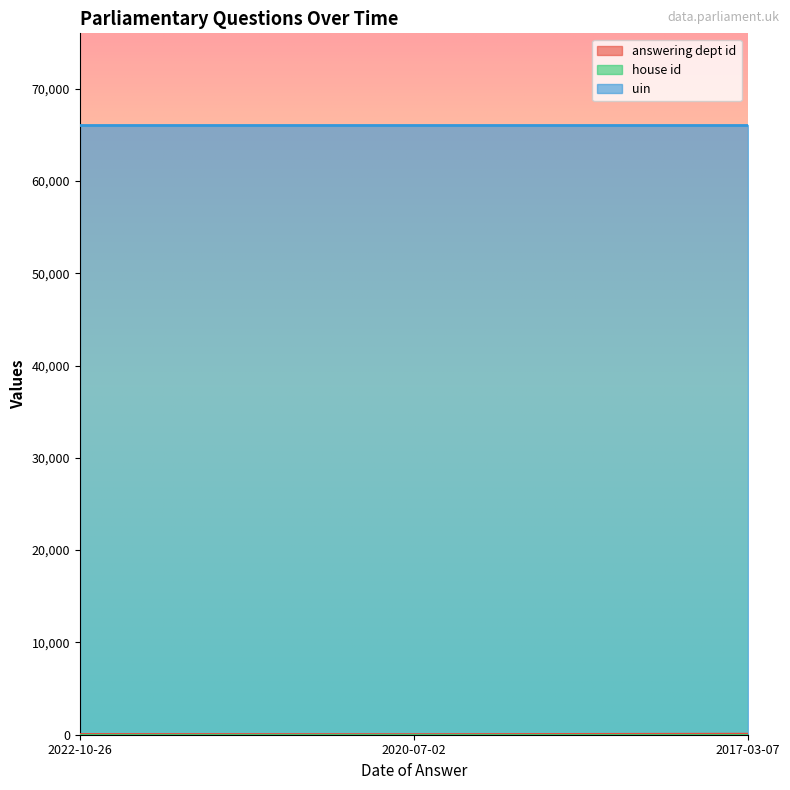

The value of uin at 2022-10-26 is 46105. True or false?

False